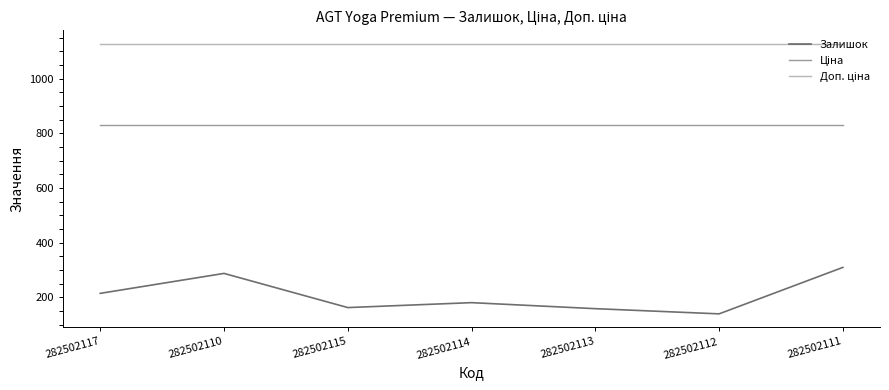

What is the minimum value shown in the chart?

140.0